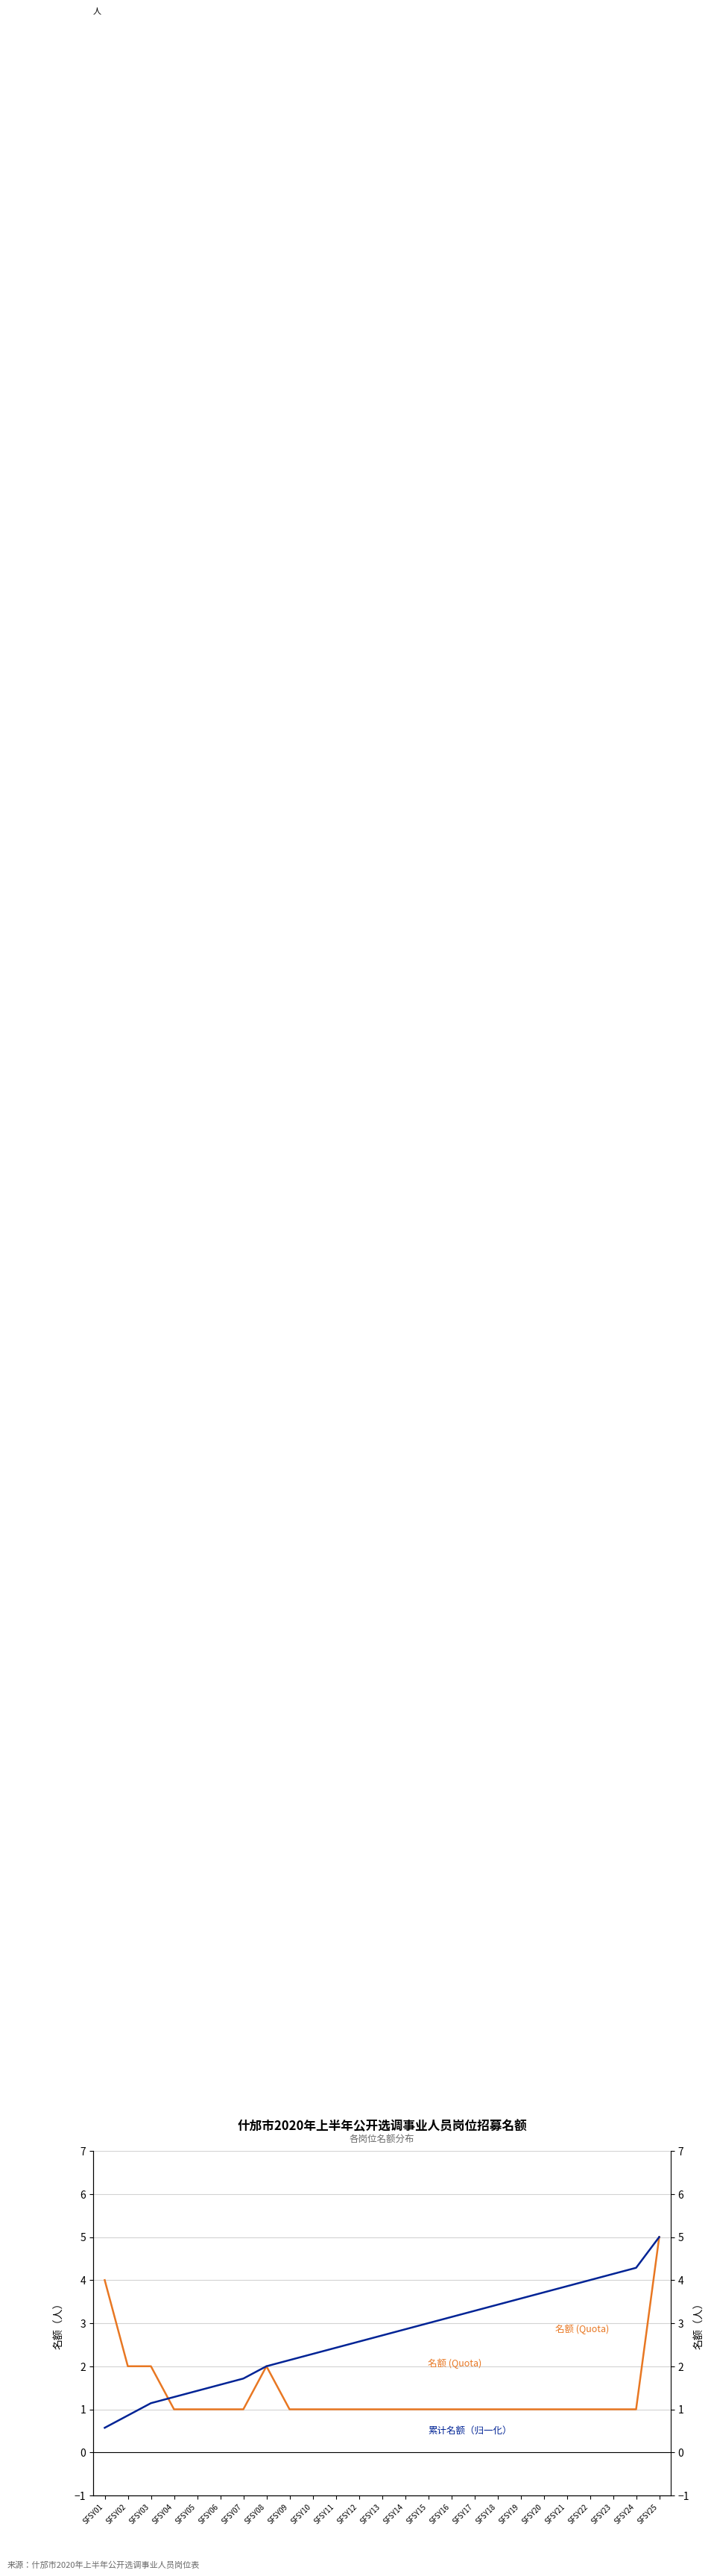

The value of 名额 (Quota) at SFSY21 is 1.8. True or false?

False